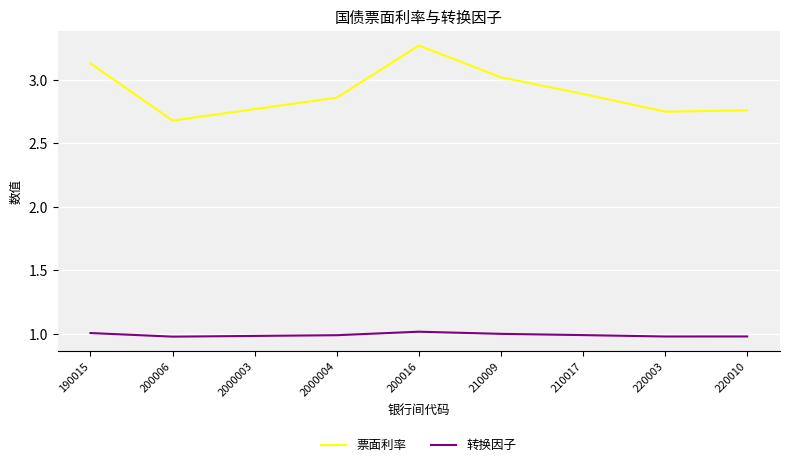

Read the 转换因子 value at 200006.

1.0